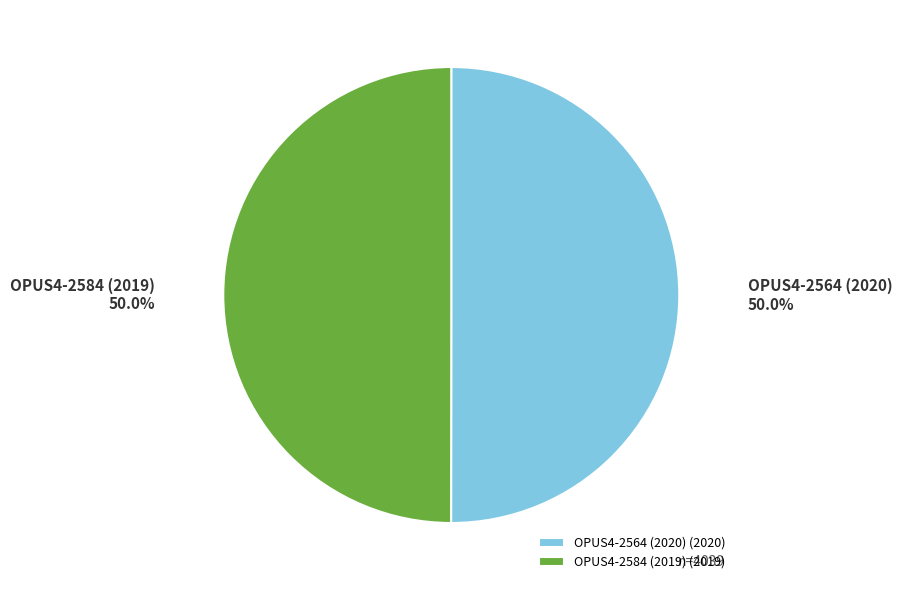

To the nearest percent, what percentage of the pie is OPUS4-2564 (2020)?

50%